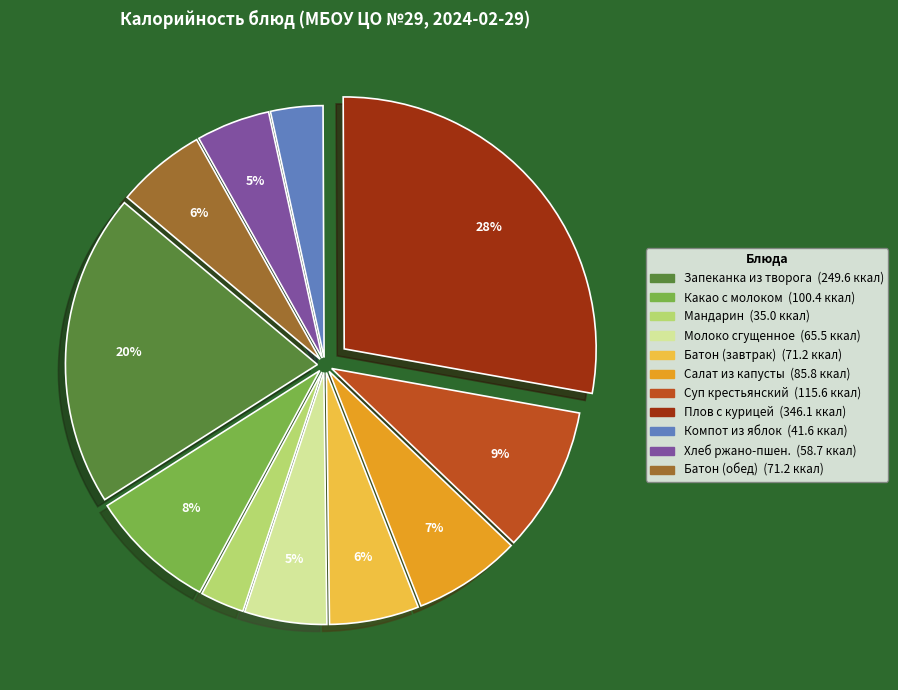

Is there a majority slice in this chart?

No